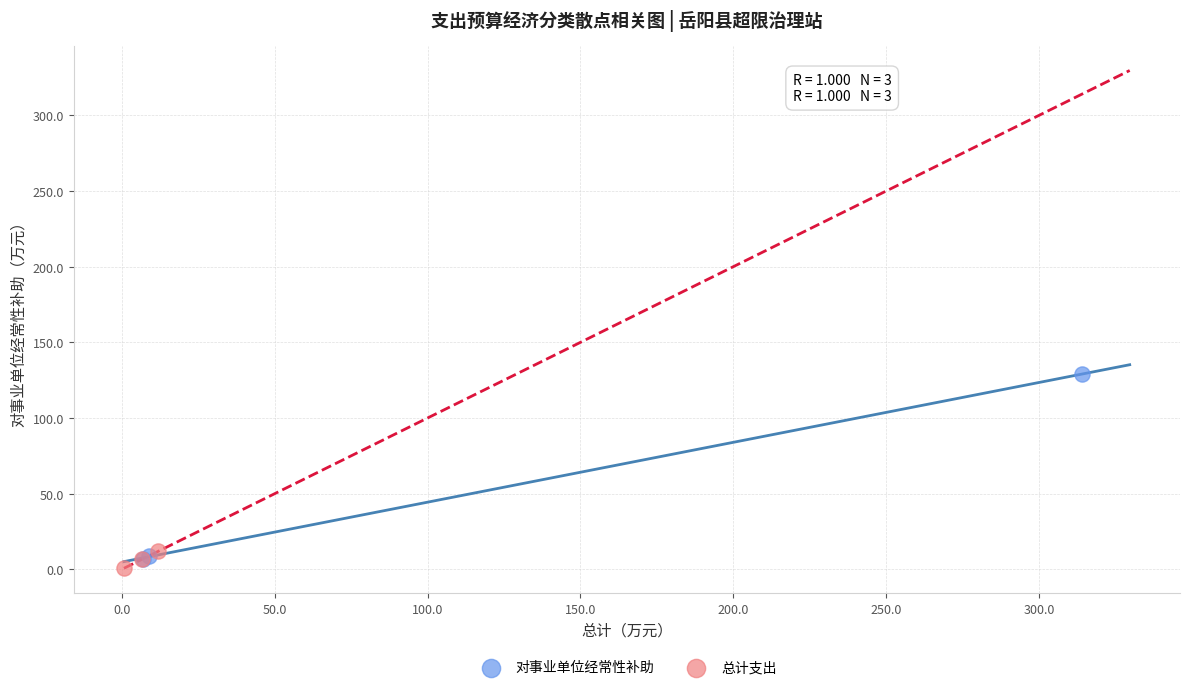

Which series contains the highest Y value?

对事业单位经常性补助